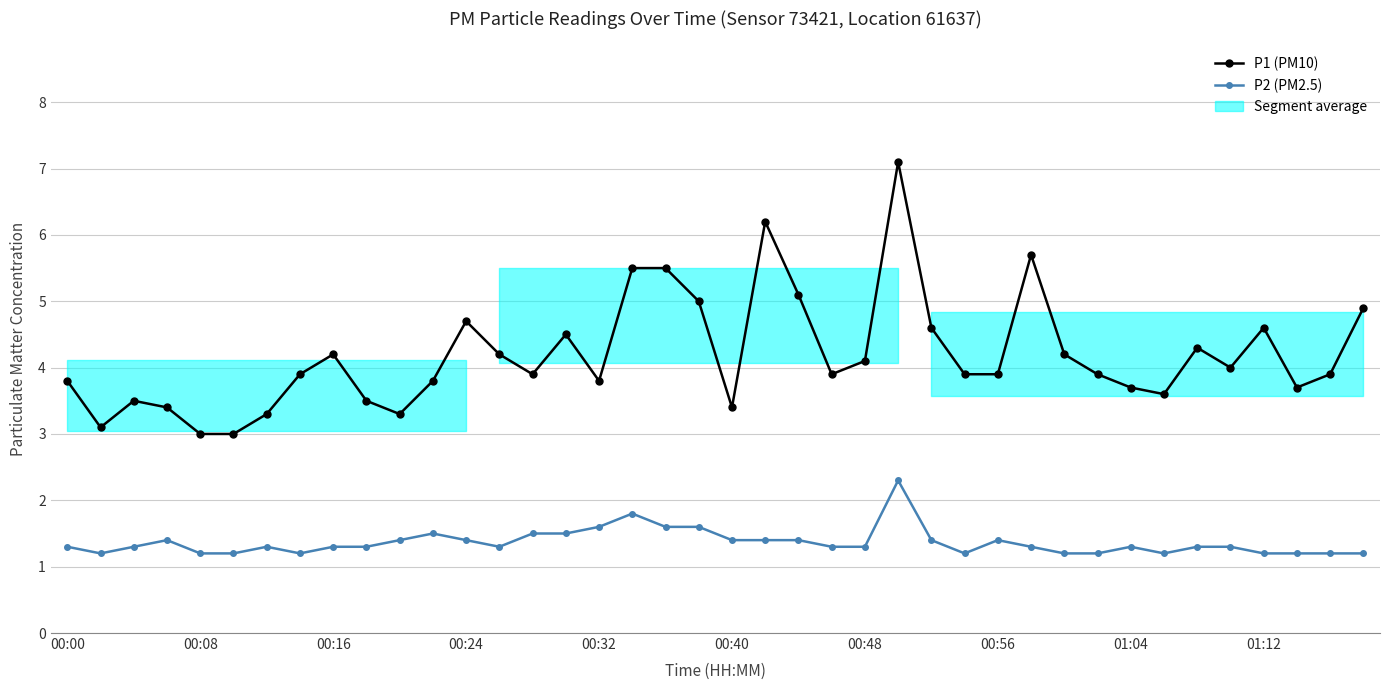

What position from the left is 00:56?

29